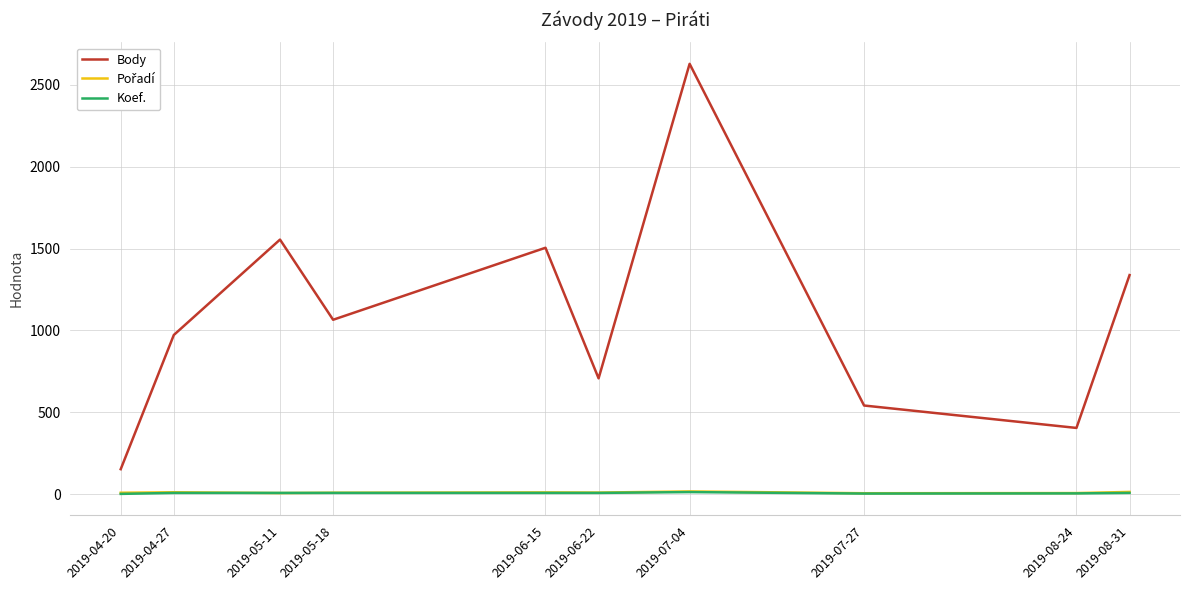

Is the value of Body at 2019-05-18 greater than the value of Koef. at 2019-04-27?

Yes